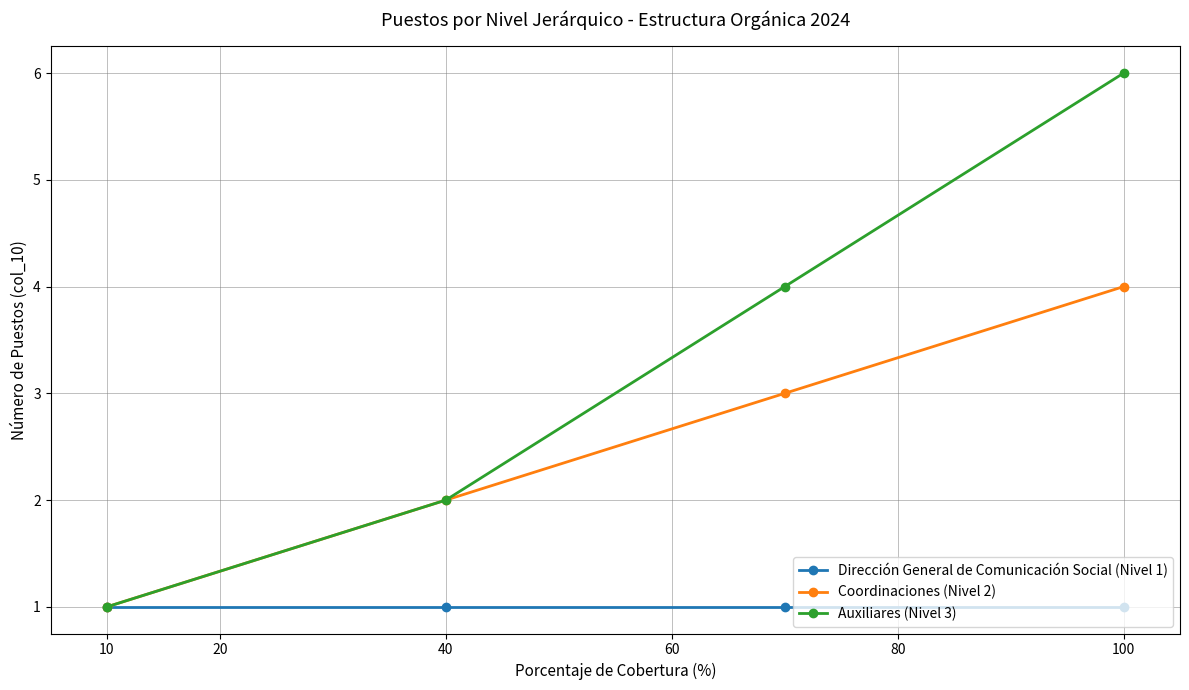

How many lines are shown in the chart?

3